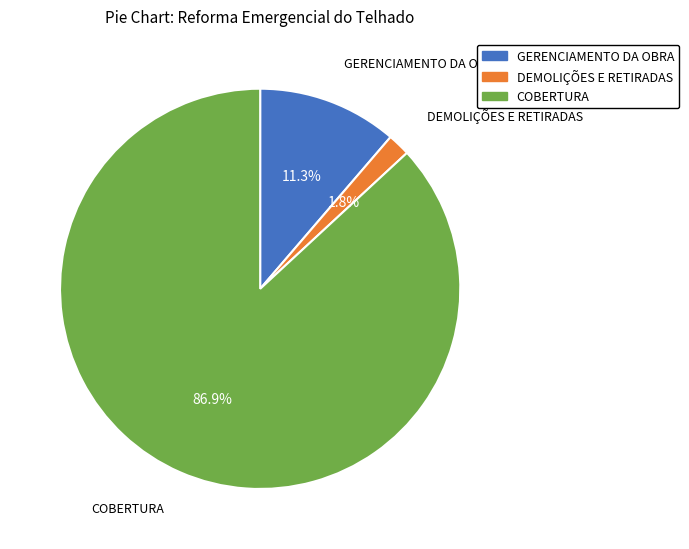

The COBERTURA slice represents 99% of the pie. True or false?

False